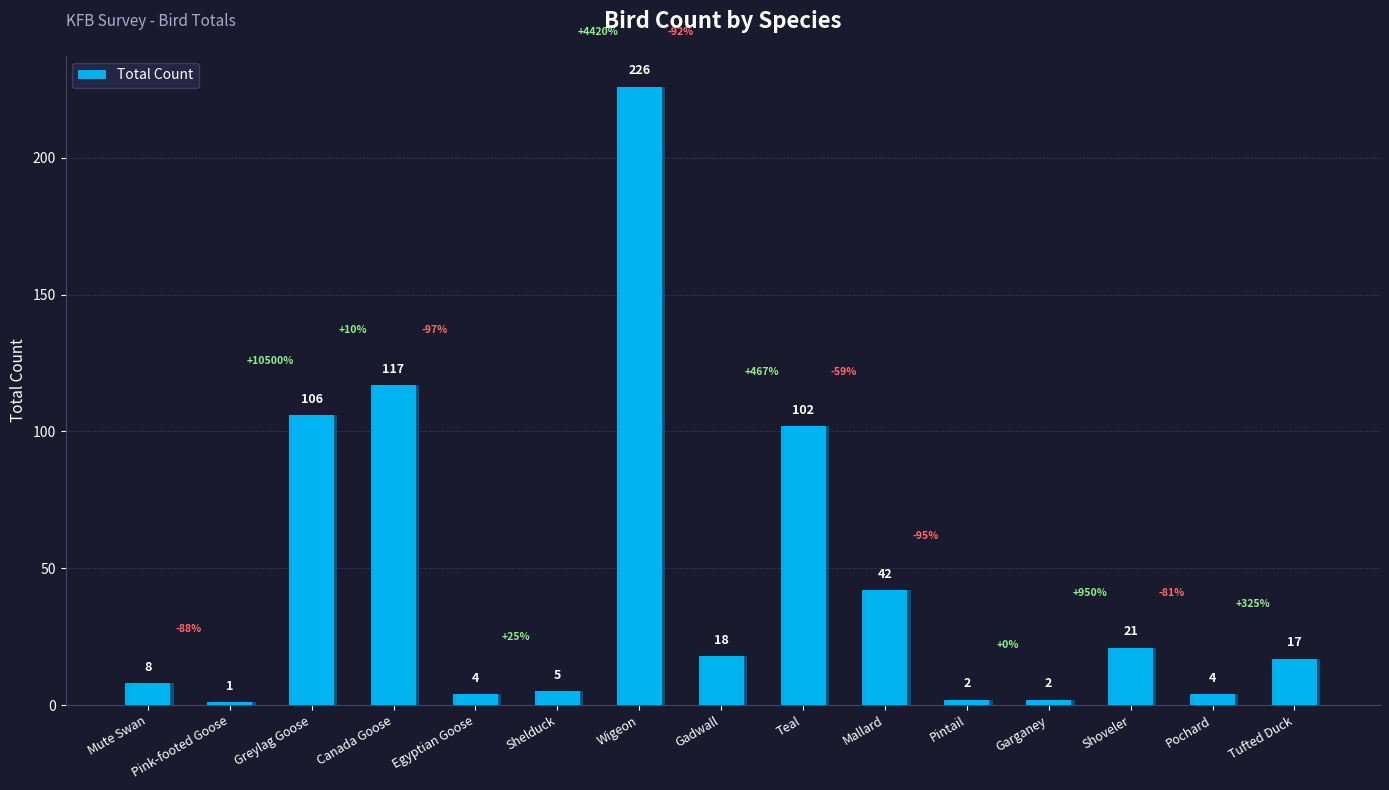

What is the sum of all values?

675